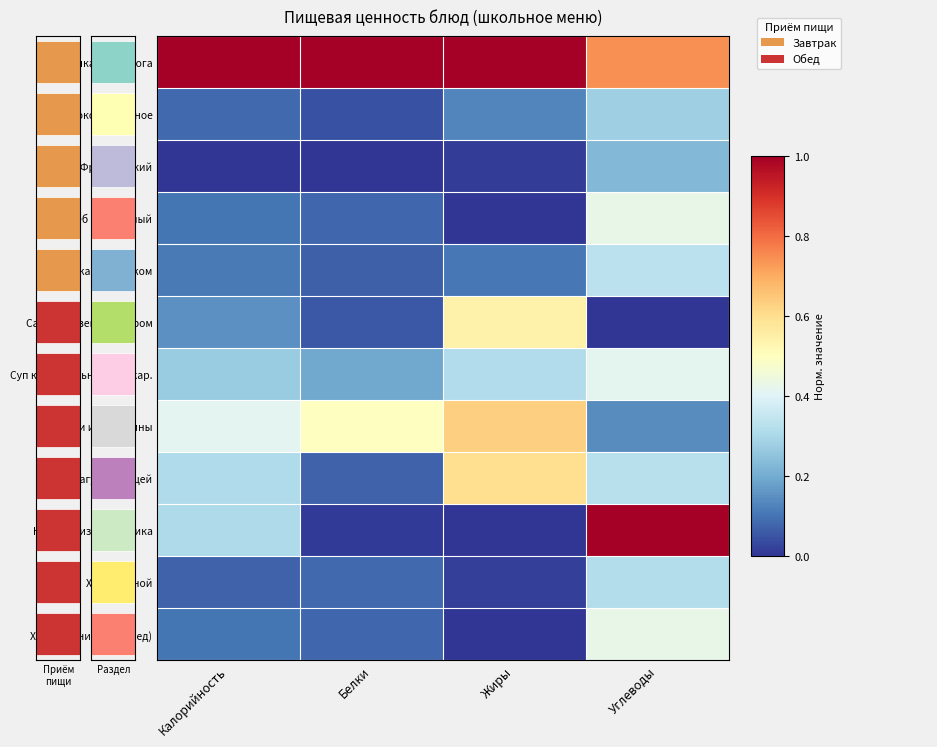

Which category has the highest value in the Тефтели из говядины series?

Жиры